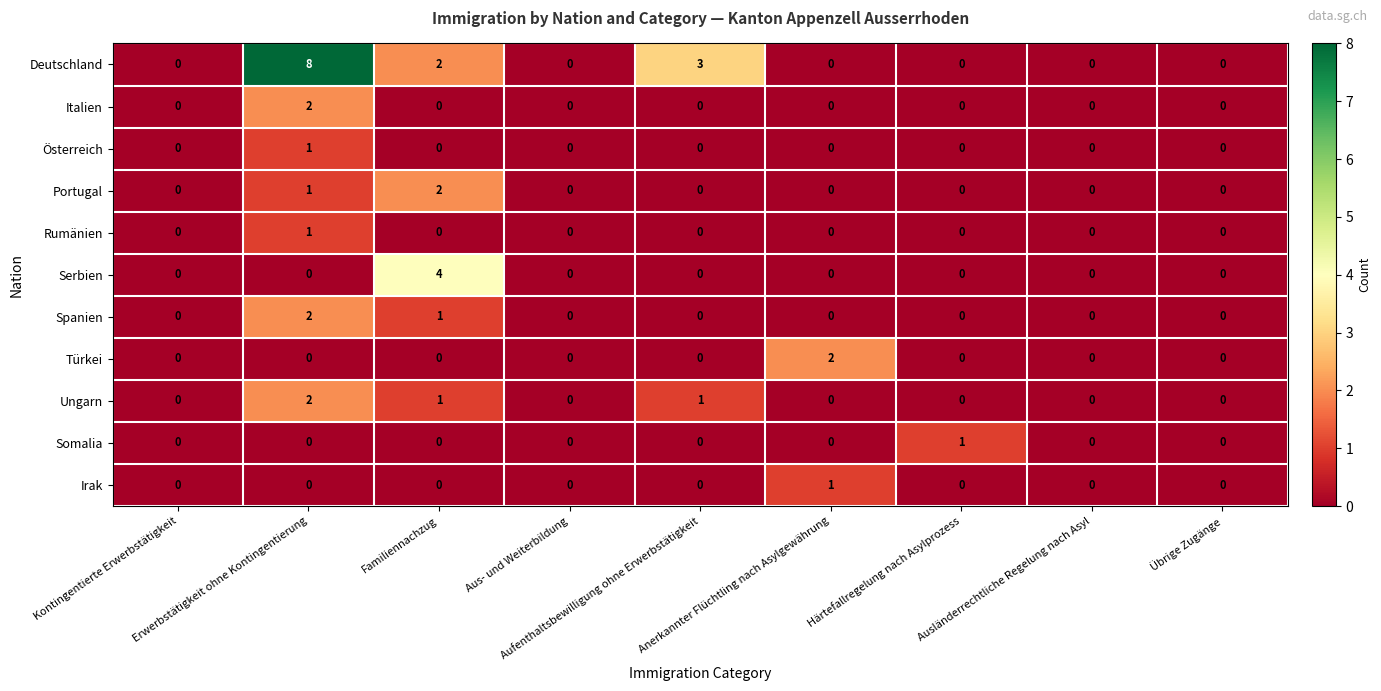

How many Serbien values are between 0 and 1?

8